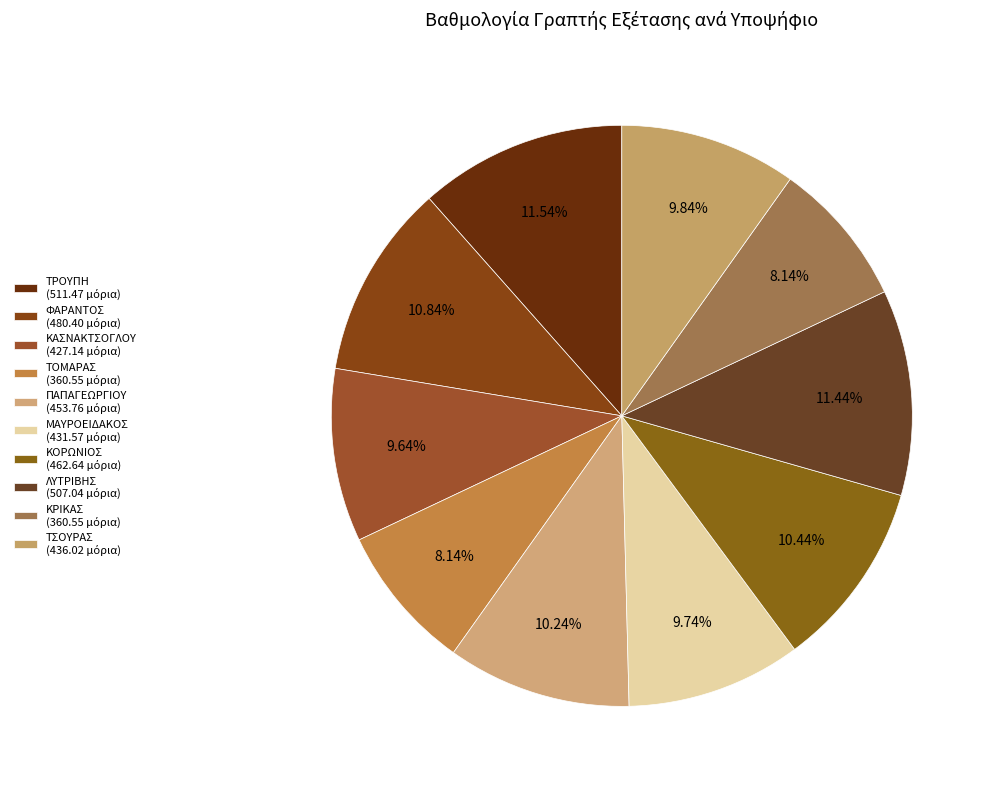

How many segments does this pie chart have?

10